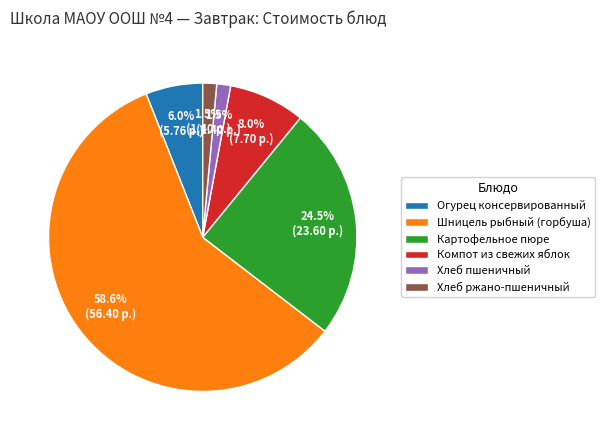

Which category has the biggest portion of the pie?

Шницель рыбный (горбуша)